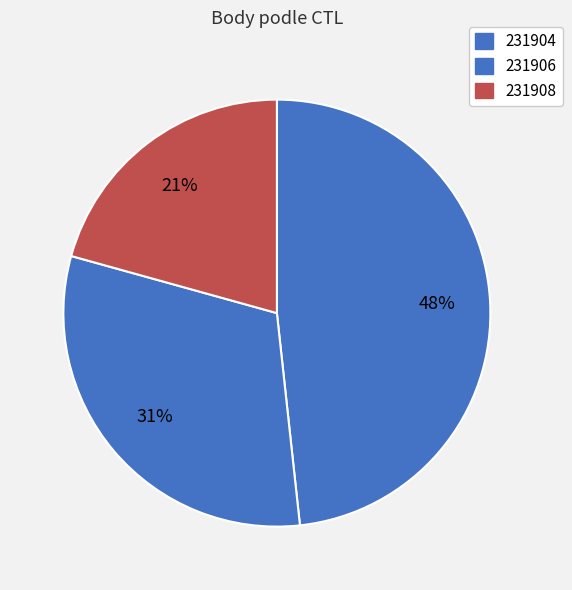

How many slices are in this pie chart?

3